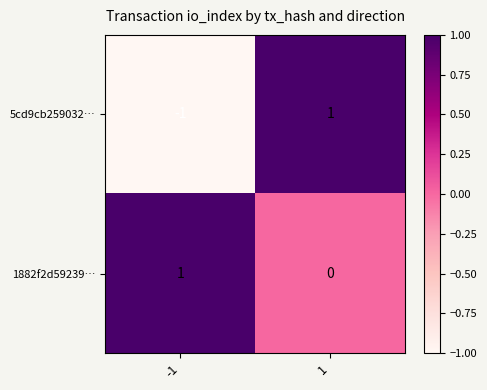

Reading left to right, what are all the values shown in this chart?

5cd9cb259032…: -1	1
1882f2d59239…: 1	0